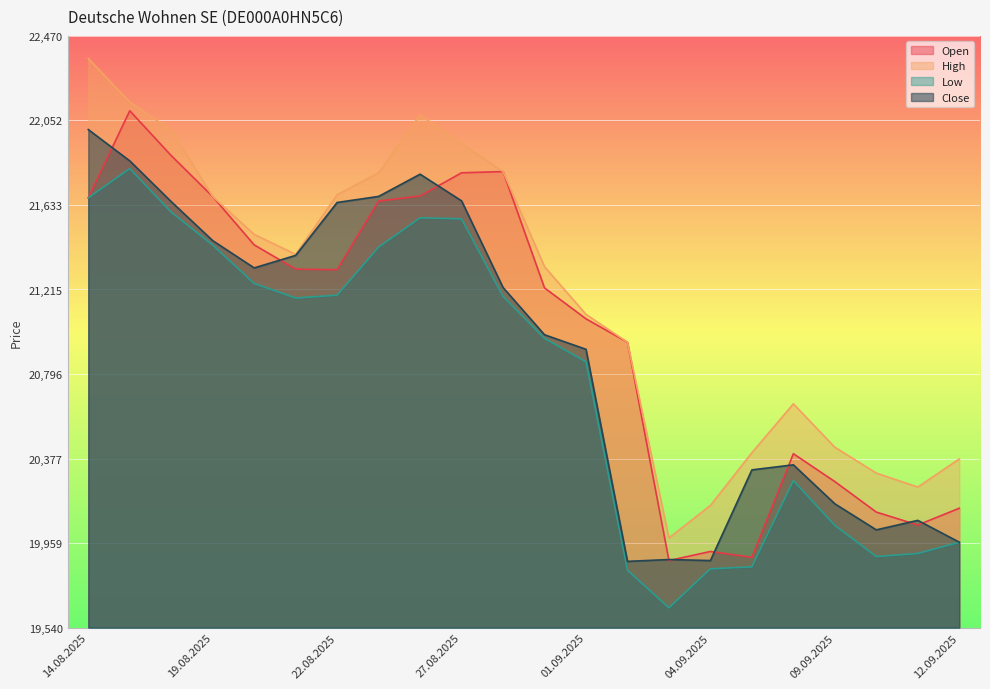

Rank the series by their average value, from lowest to highest.

Low, Close, Open, High